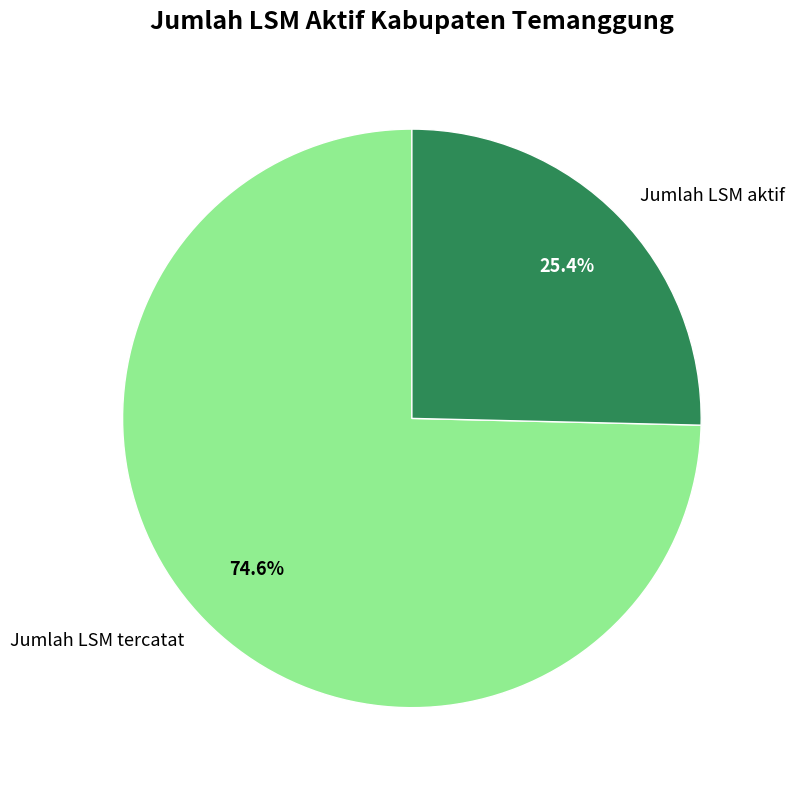

Count the number of slices in the pie.

2